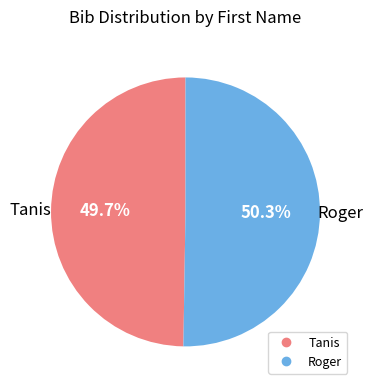

Which category has the biggest portion of the pie?

Roger